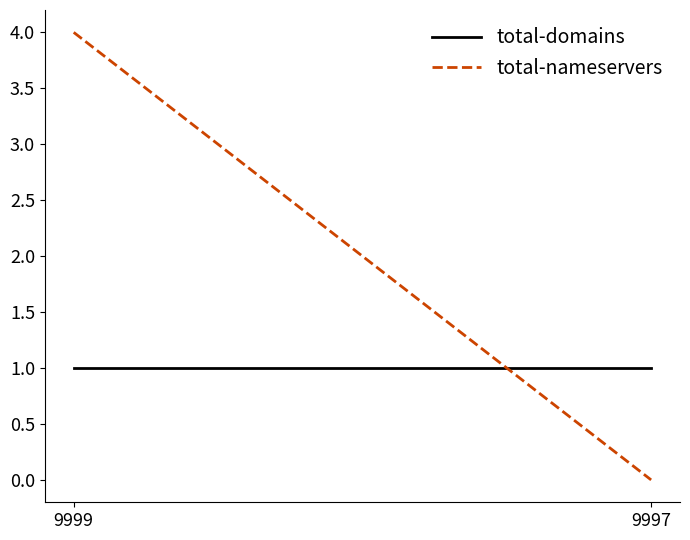

What is the maximum value shown in the chart?

4